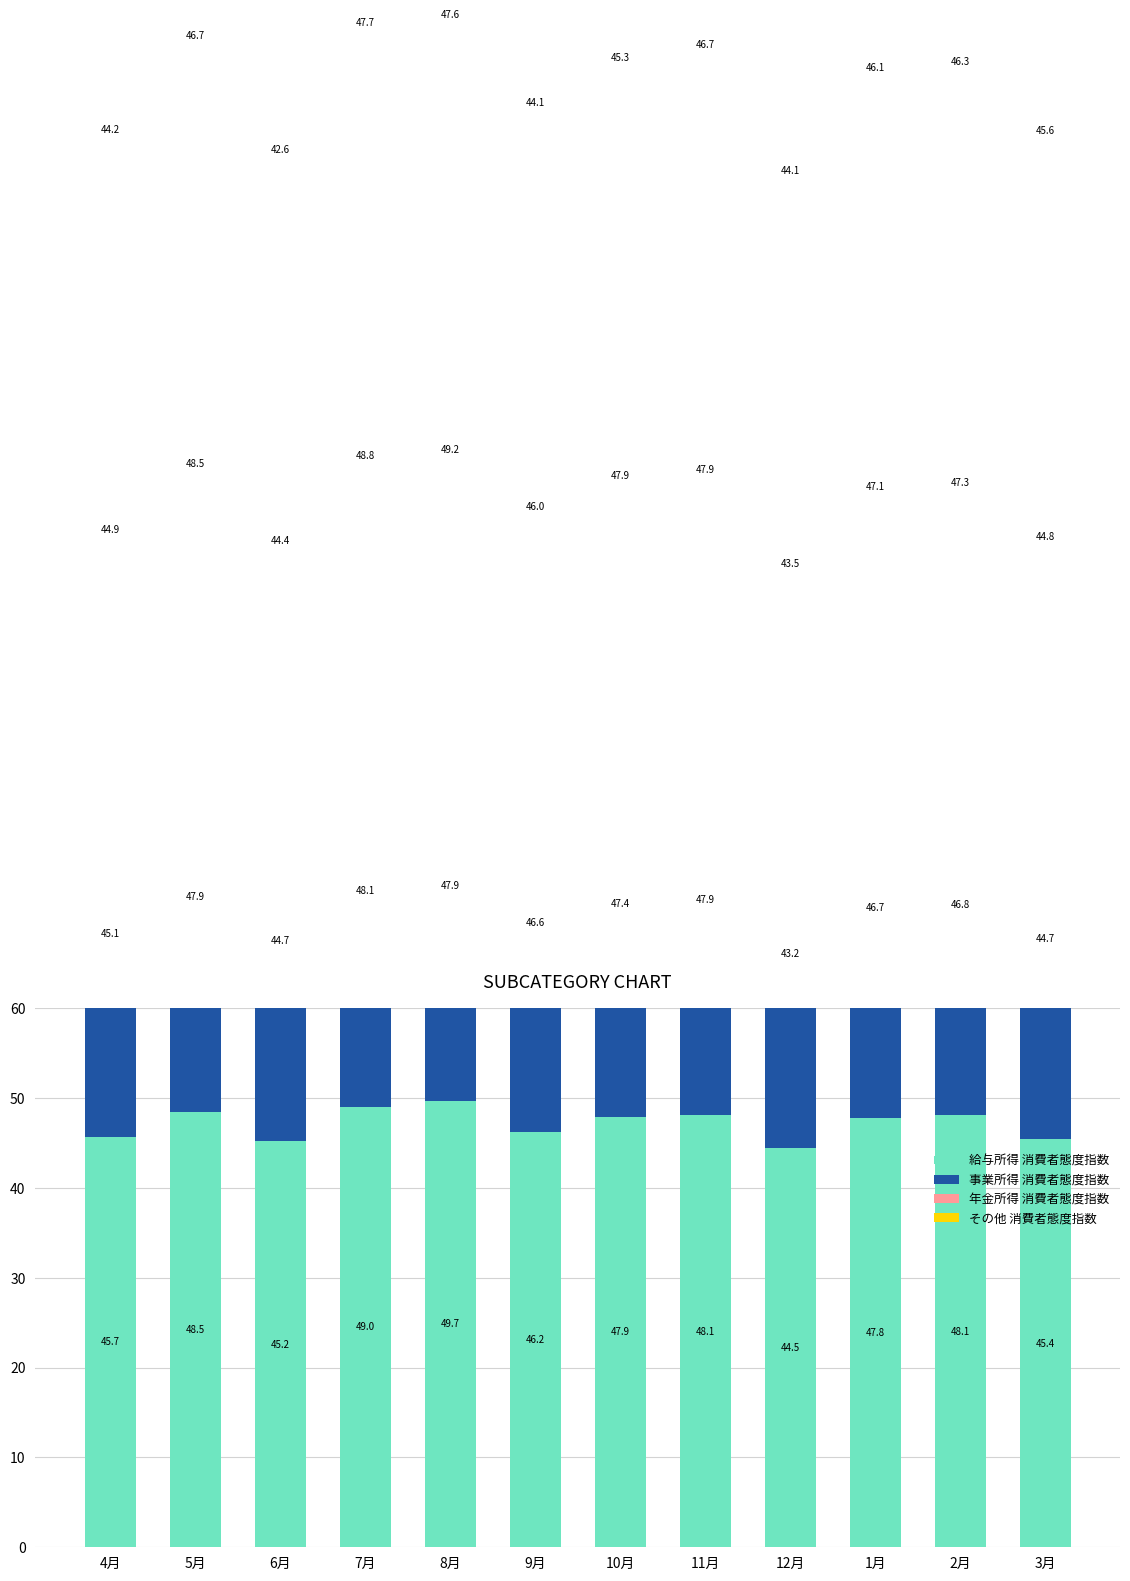

What is the sum of all その他 消費者態度指数 values?

547.0